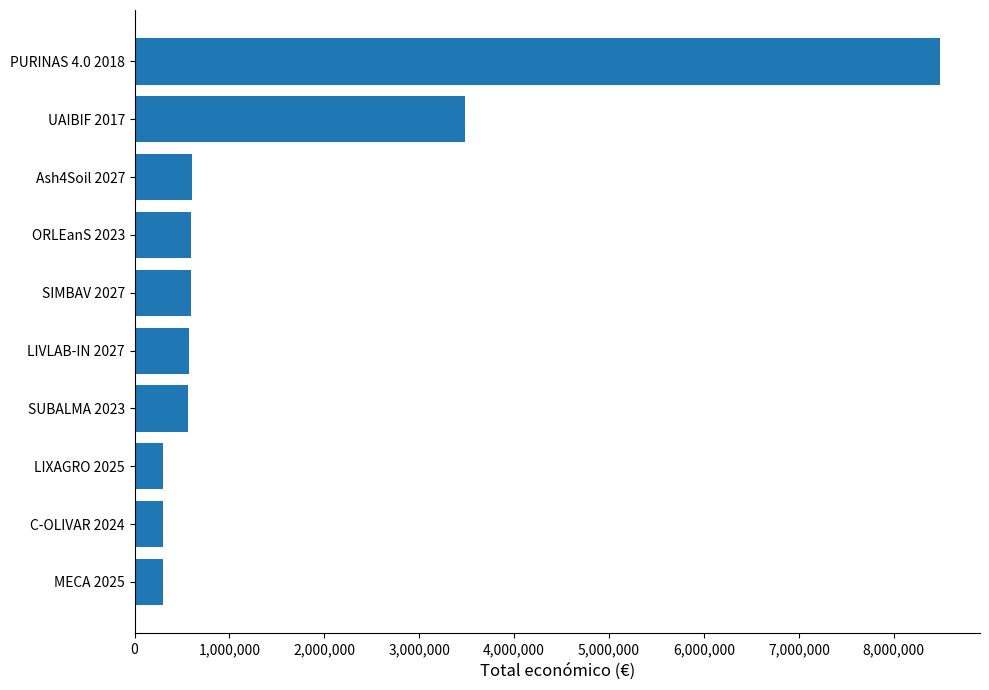

What is the change in value from Ash4Soil 2027 to UAIBIF 2017?

+2887018